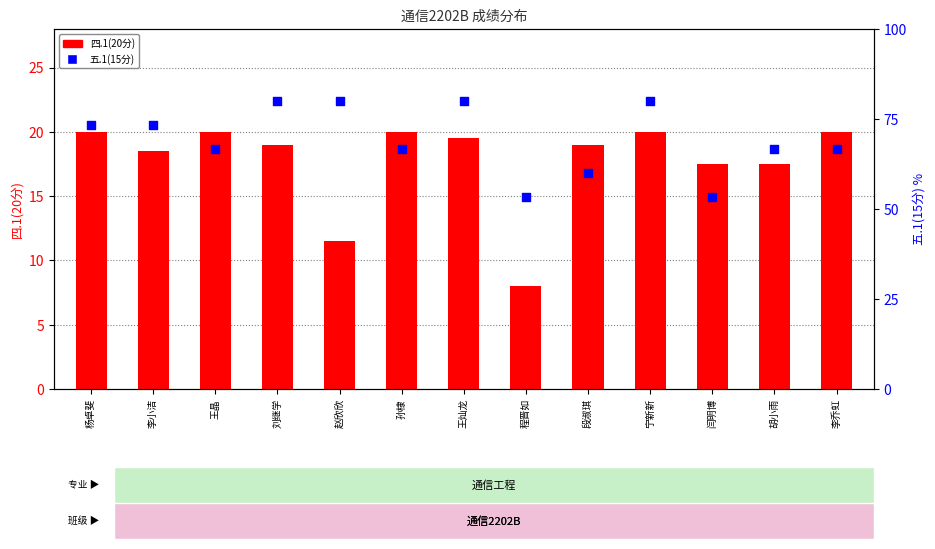

What are all the series names shown in the legend?

四.1(20分), 五.1(15分)